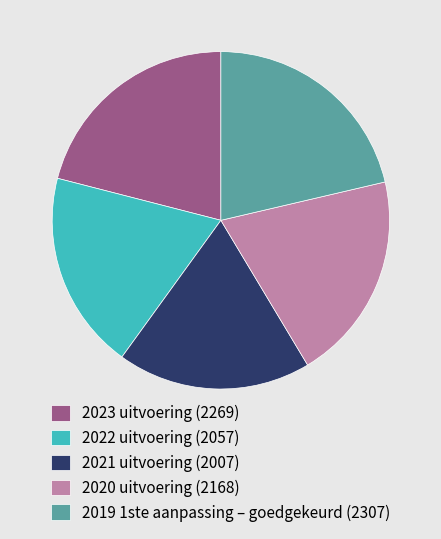

True or false: 2021 uitvoering (2007) accounts for 24% of the total.

False